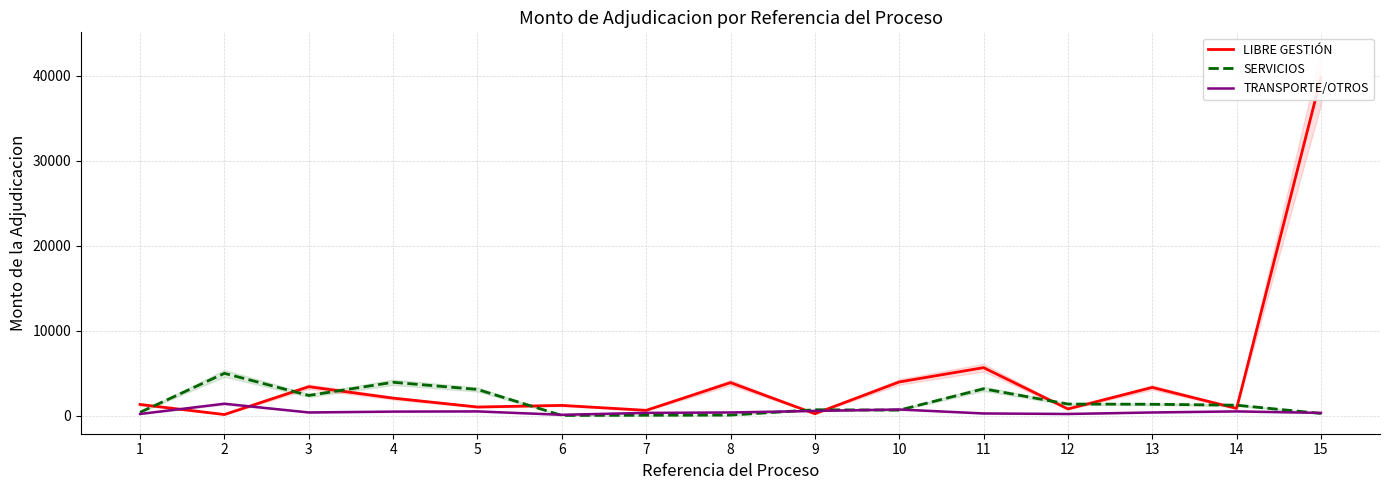

What is the difference between the maximum and minimum values in the TRANSPORTE/OTROS series?

1297.9